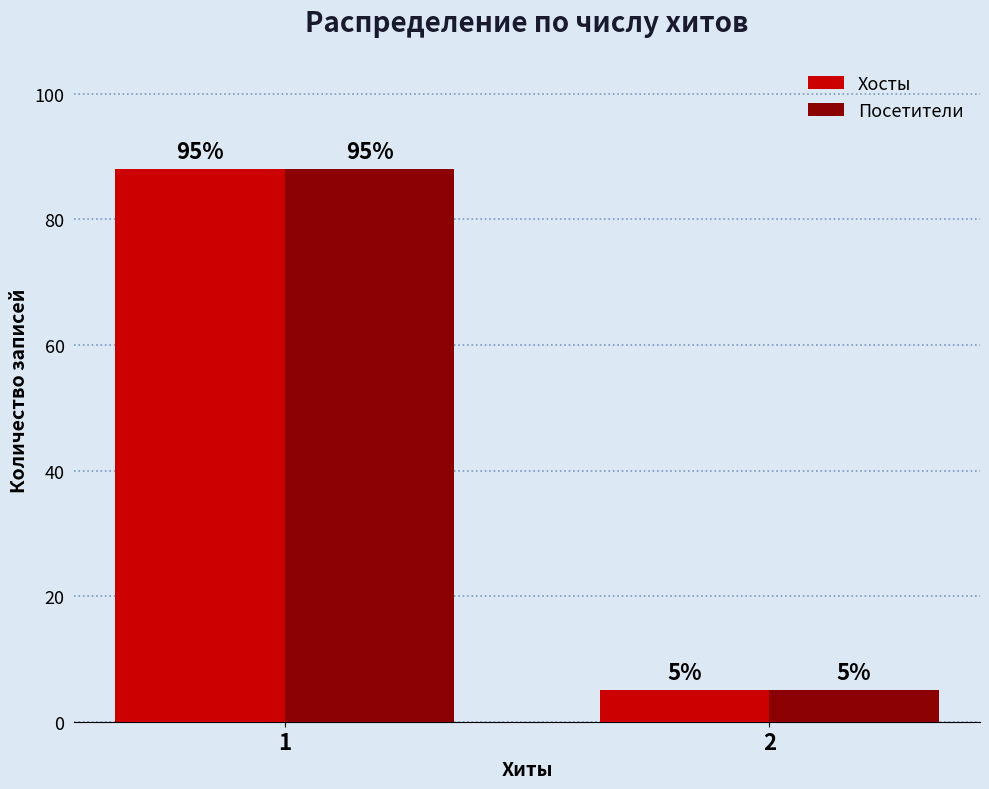

What is the value of the Хосты bar at the 2nd from the left?

5